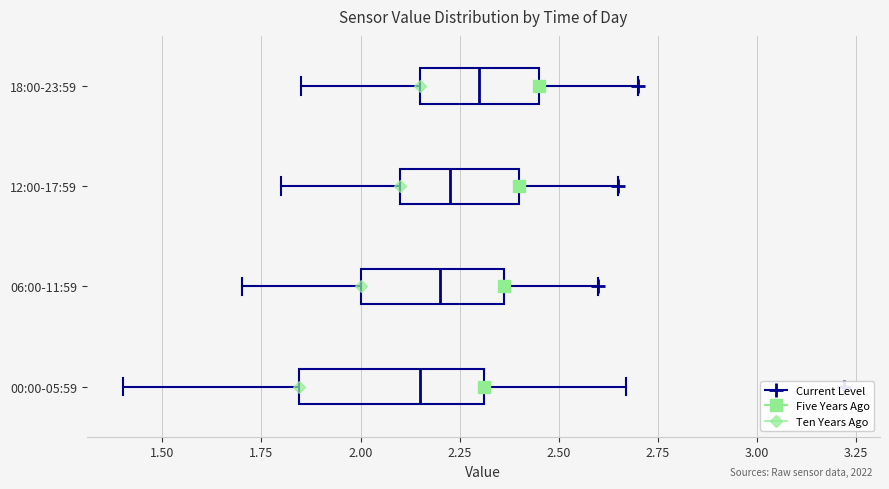

Comparing the boxes themselves (not the whiskers), which one is the widest?

00:00-05:59